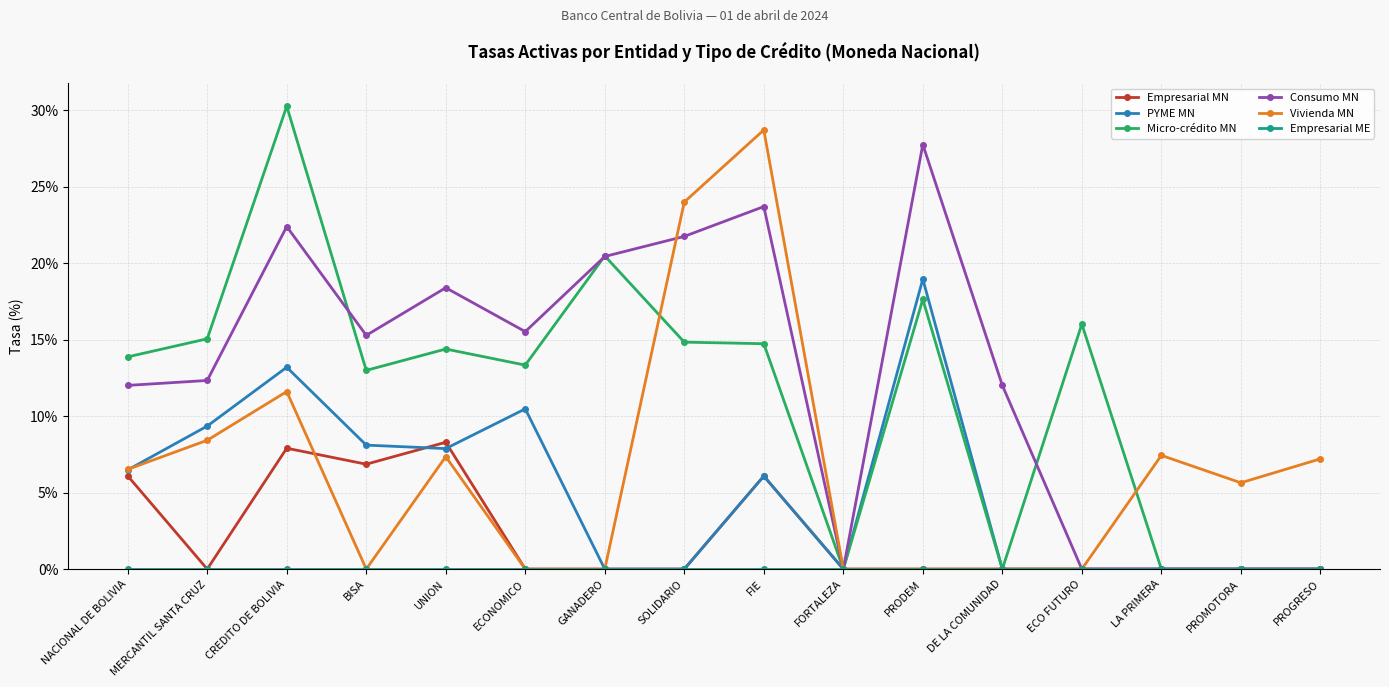

True or false: Consumo MN has more than 1 points higher than both neighbors.

True